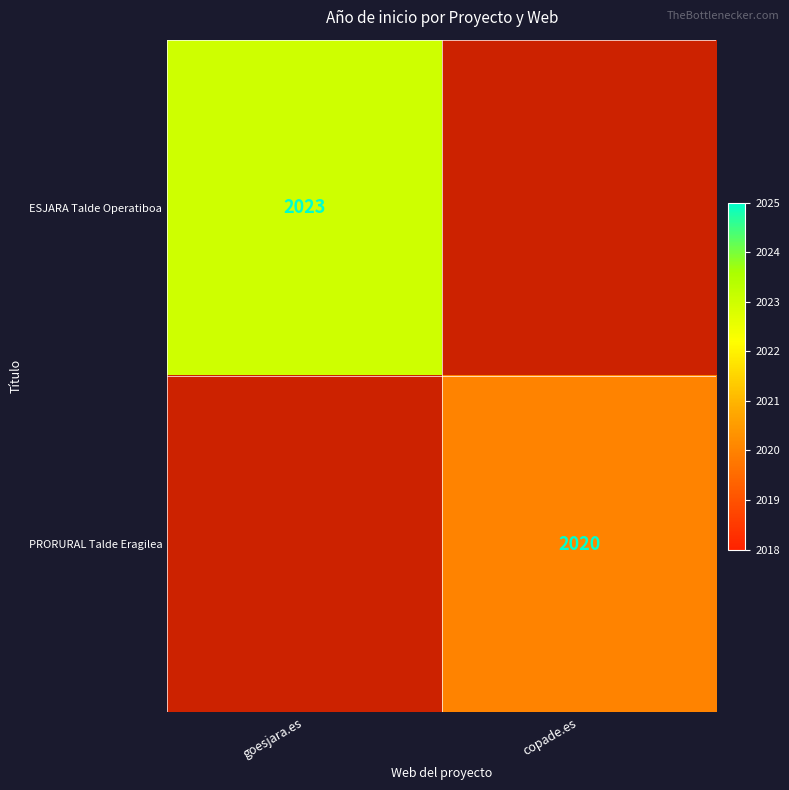

Is it true that ESJARA Talde Operatiboa equals 3020 at goesjara.es?

False